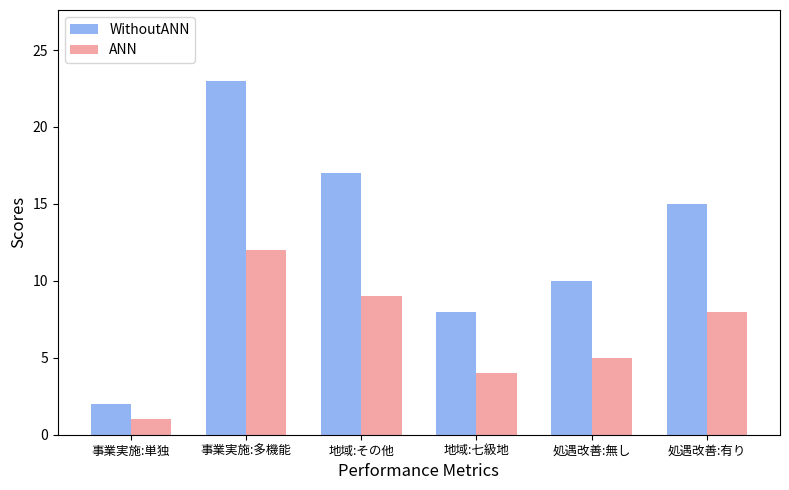

Is the value of ANN at 地域:七級地 greater than the value of WithoutANN at 事業実施:多機能?

No